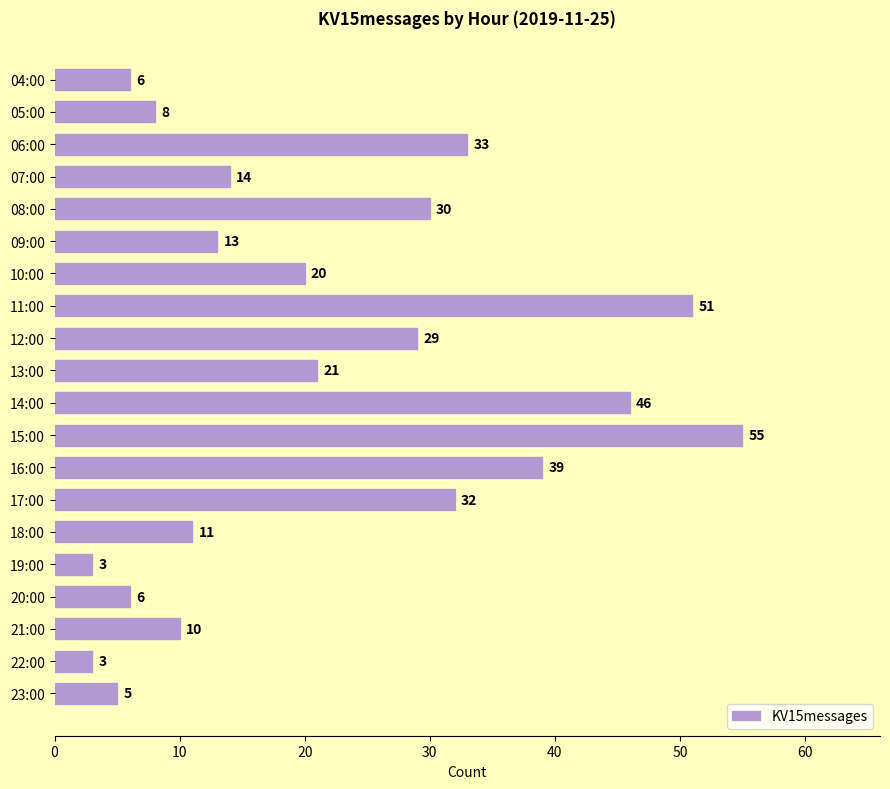

What is the change in value from 10:00 to 13:00?

+1